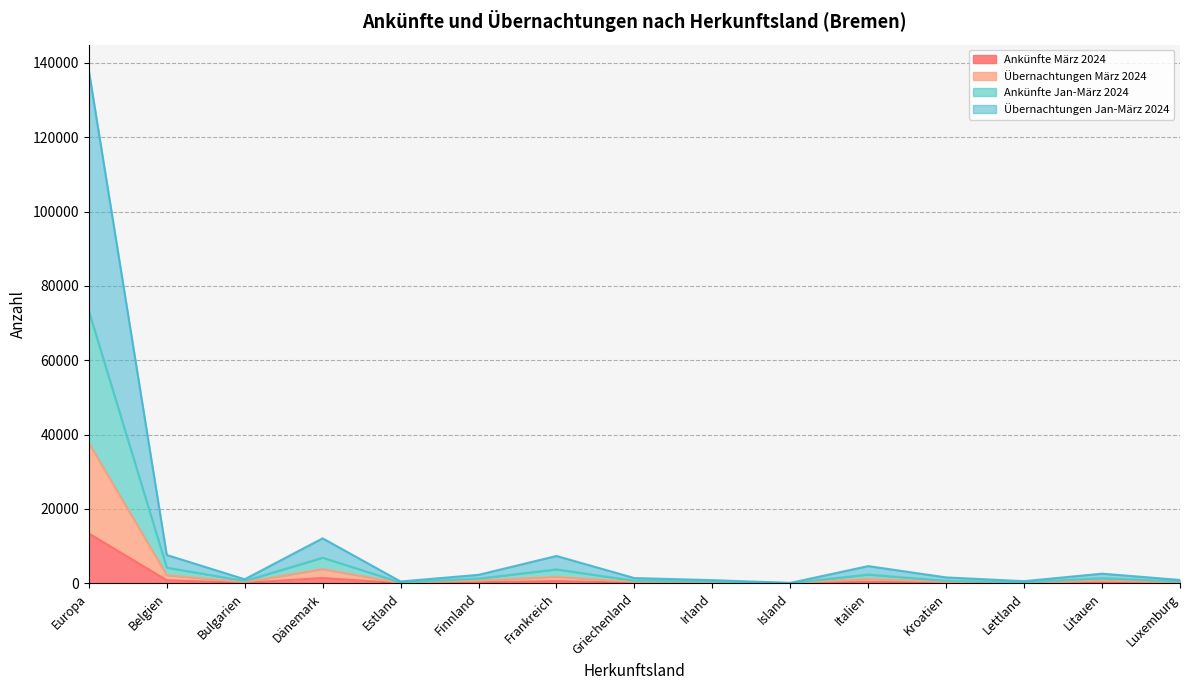

At which category is the sum across all series the highest?

Europa